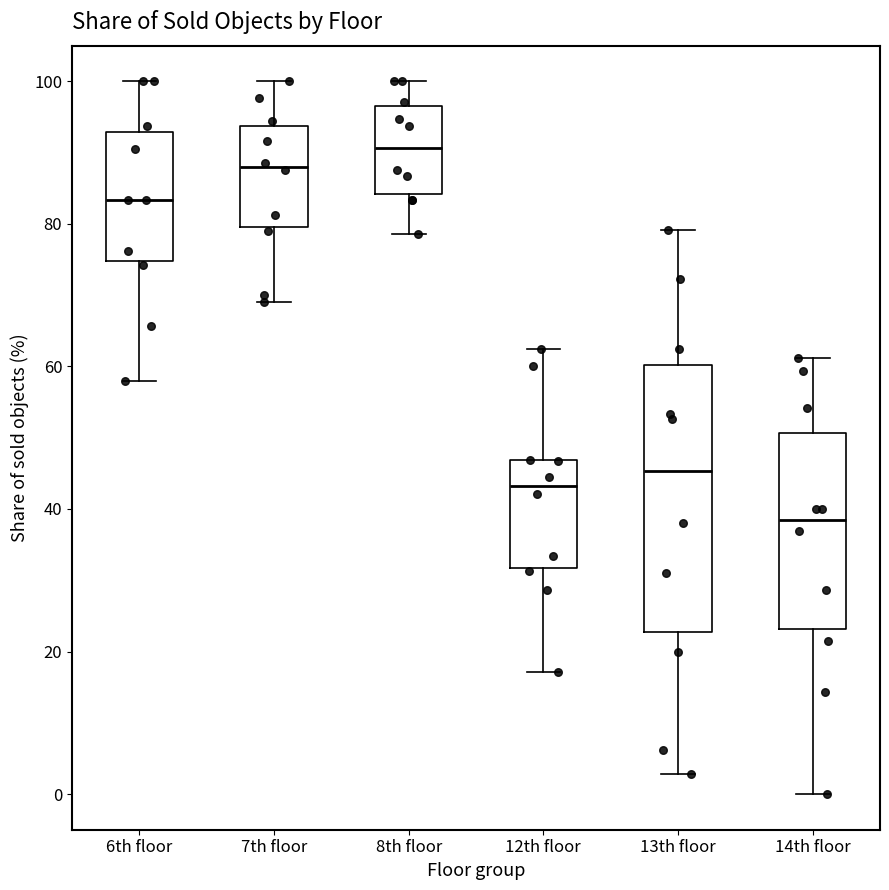

Which box has the lowest median line?

14th floor